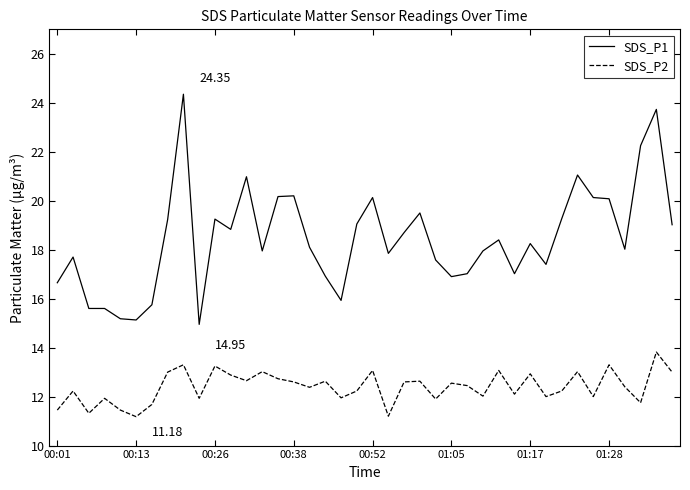

Rank the series by their average value, from lowest to highest.

SDS_P2, SDS_P1